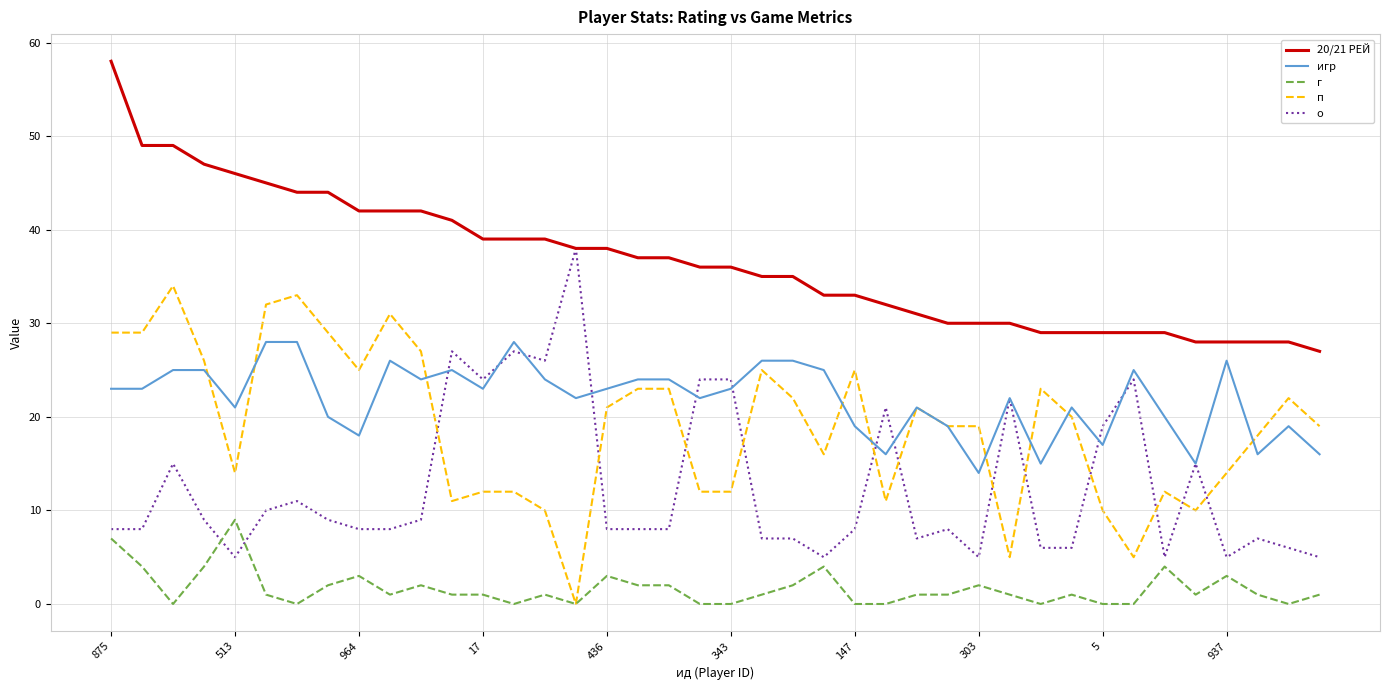

True or false: г and игр intersect in this chart.

False